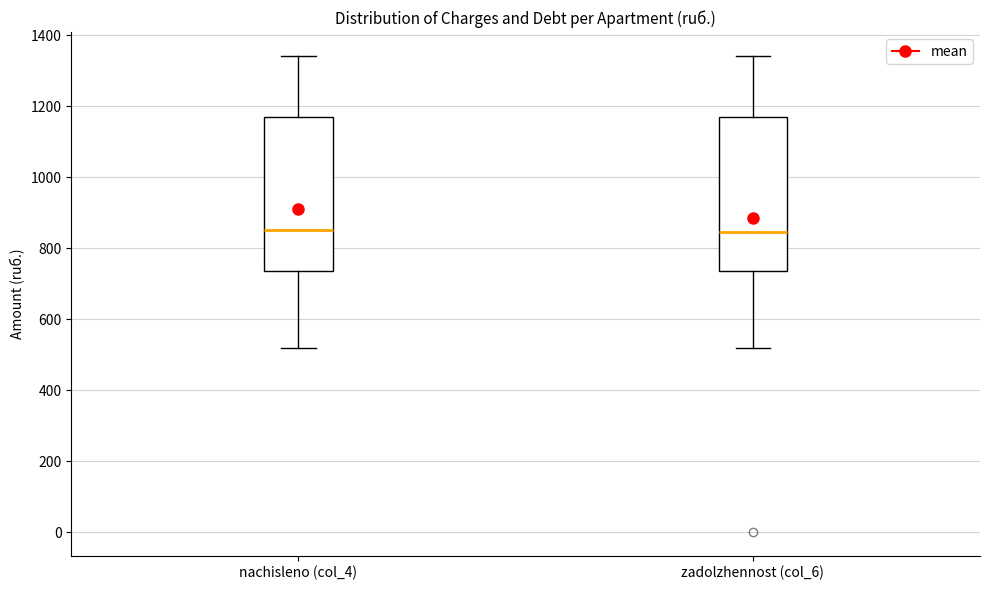

Reading left to right, read every box against the y-axis: the position of its median line, the range the box covers, and the ends of its whiskers. The values are not printed on the chart, so give them approximately, as read against the axis.

nachisleno (col_4): median 860, box 740 to 1180, whiskers 520 to 1340
zadolzhennost (col_6): median 840, box 740 to 1180, whiskers 520 to 1340